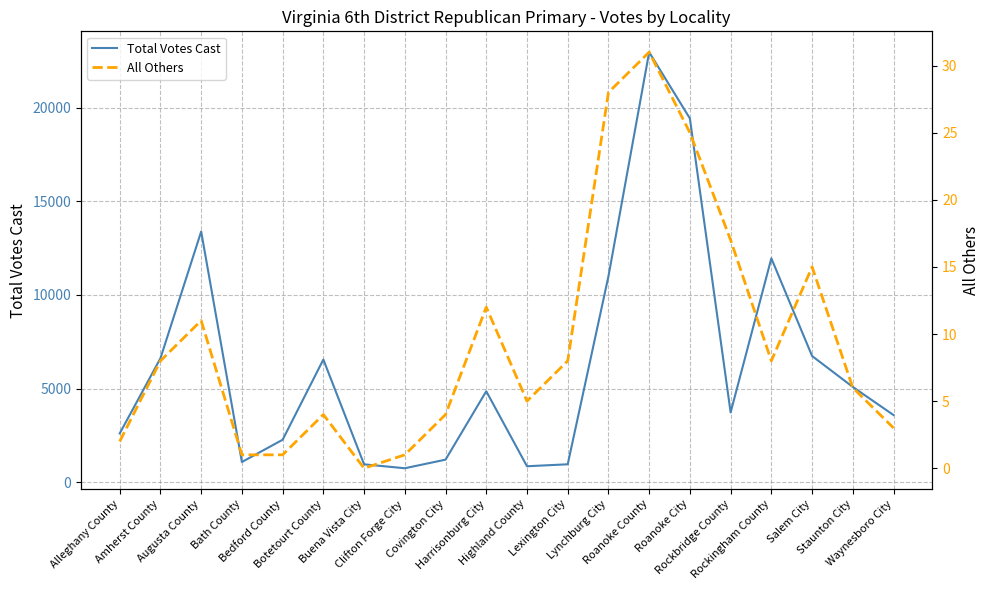

True or false: Total Votes Cast and All Others intersect in this chart.

False